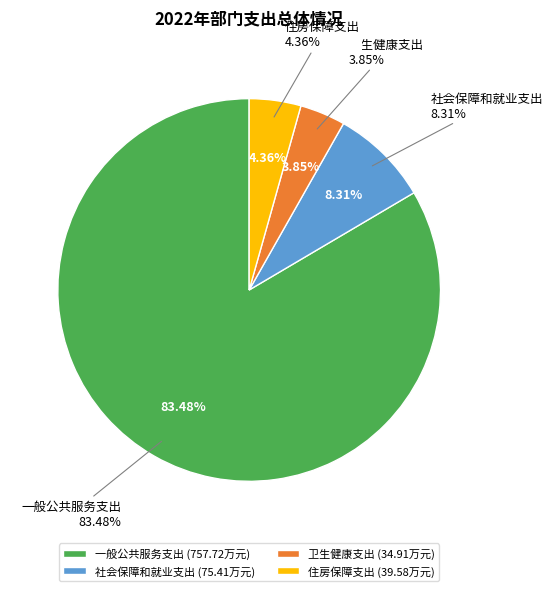

Does 一般公共服务支出 account for over 50% of the chart?

Yes